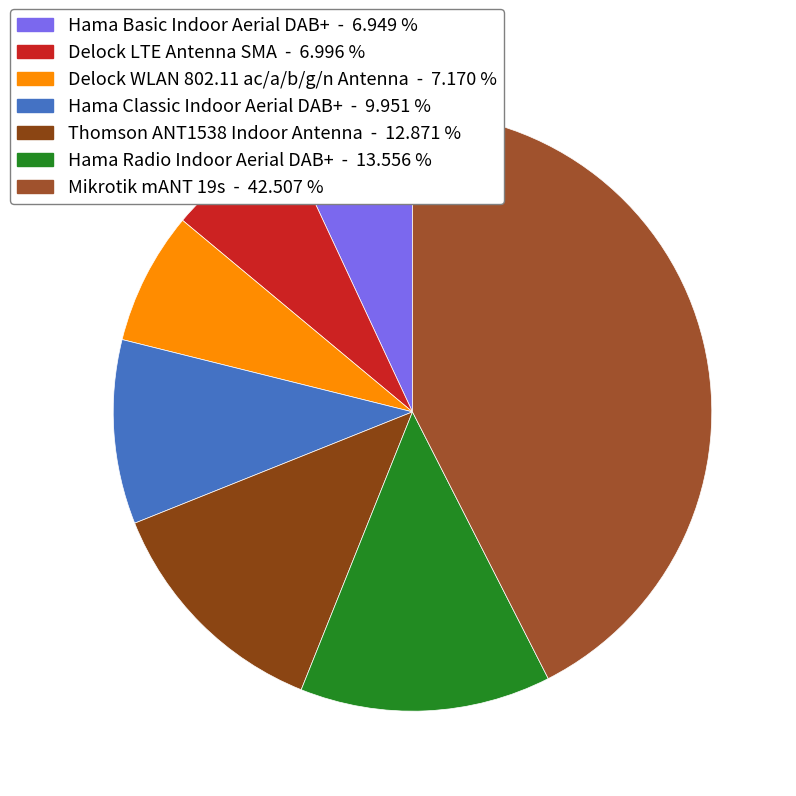

How much of the chart is everything except Hama Radio Indoor Aerial DAB+?

86.4%